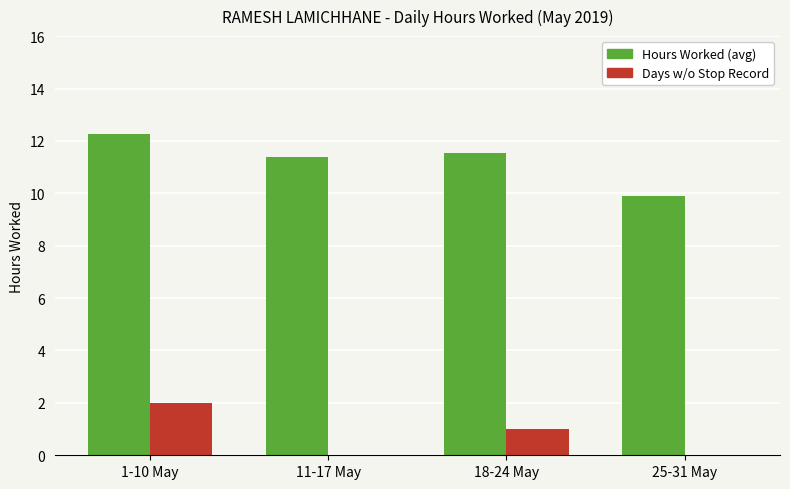

What is the maximum value shown in the chart?

12.3